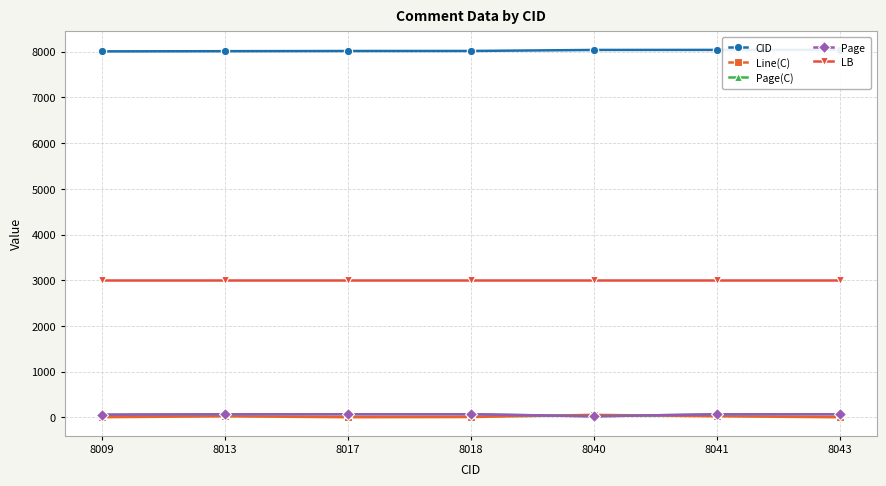

The value of Page(C) at 8009 is 57. True or false?

True